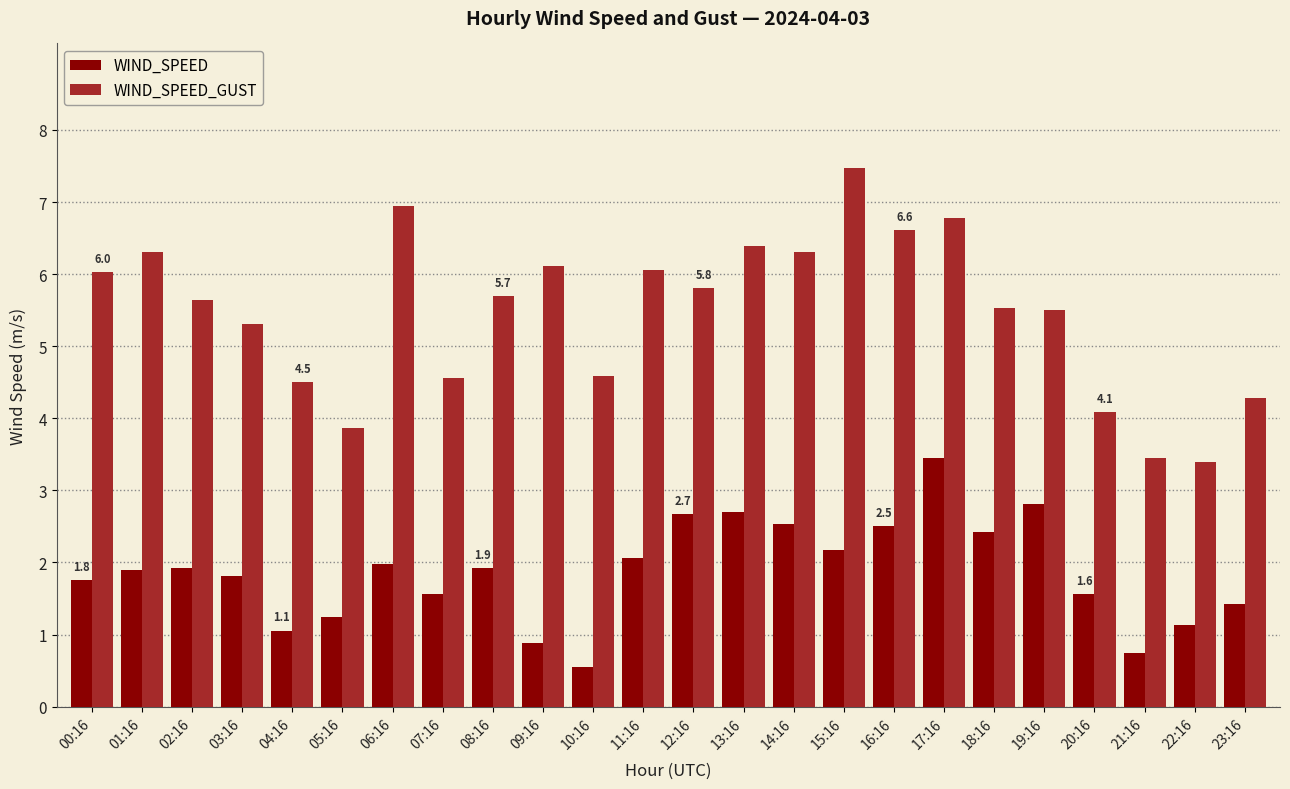

What is the difference between the highest and lowest values at 15:16?

5.3